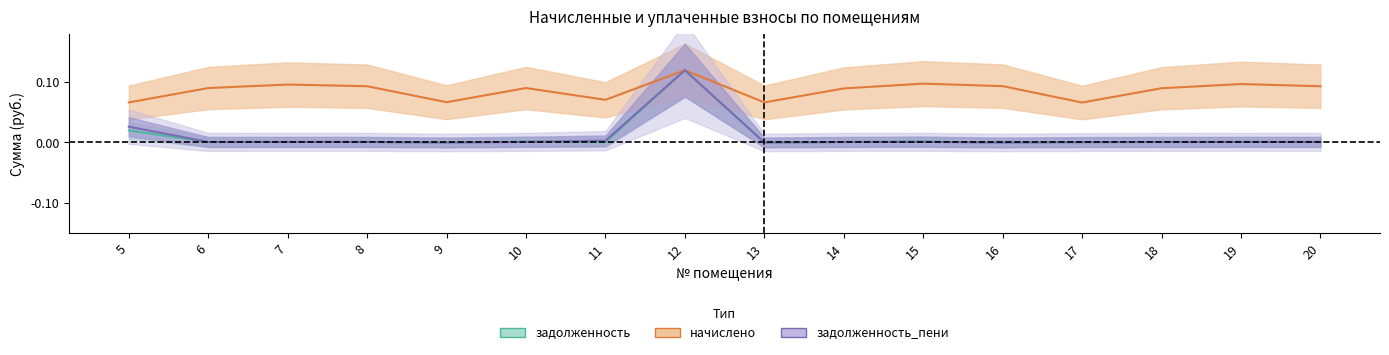

What is the total value across all series at 18?

0.1